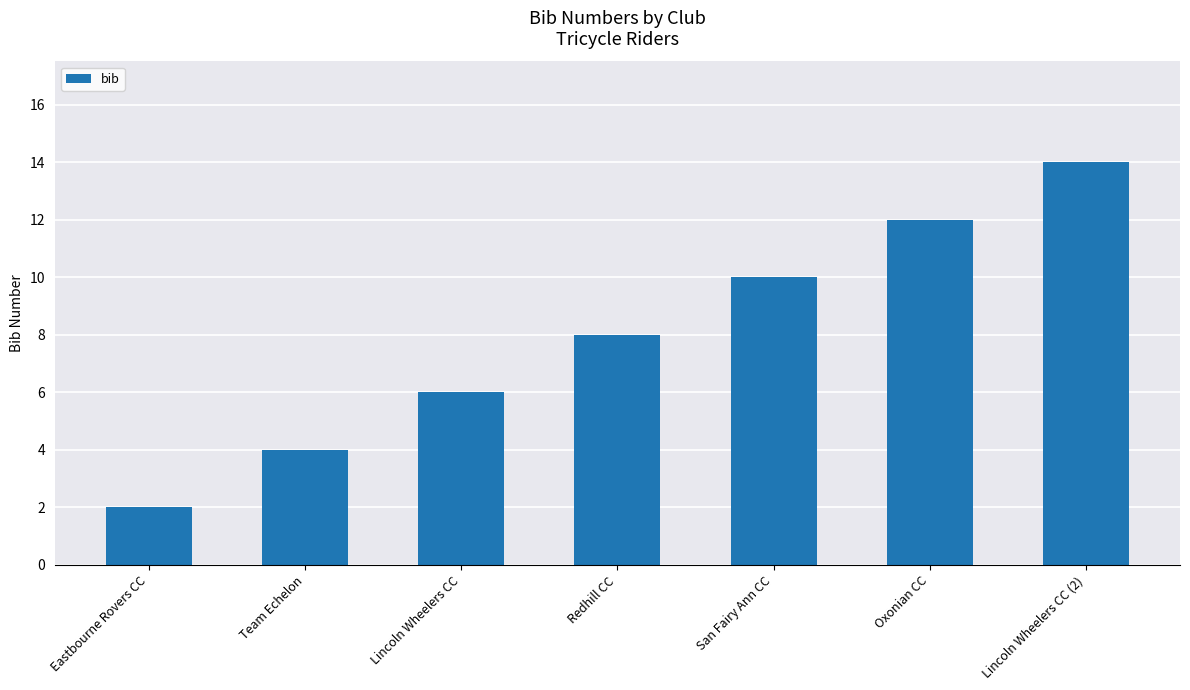

How many data points are less than 8?

3